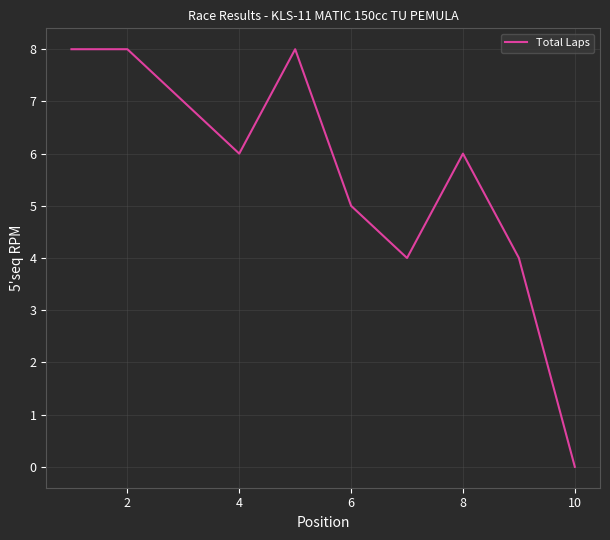

What is the greatest value displayed?

8